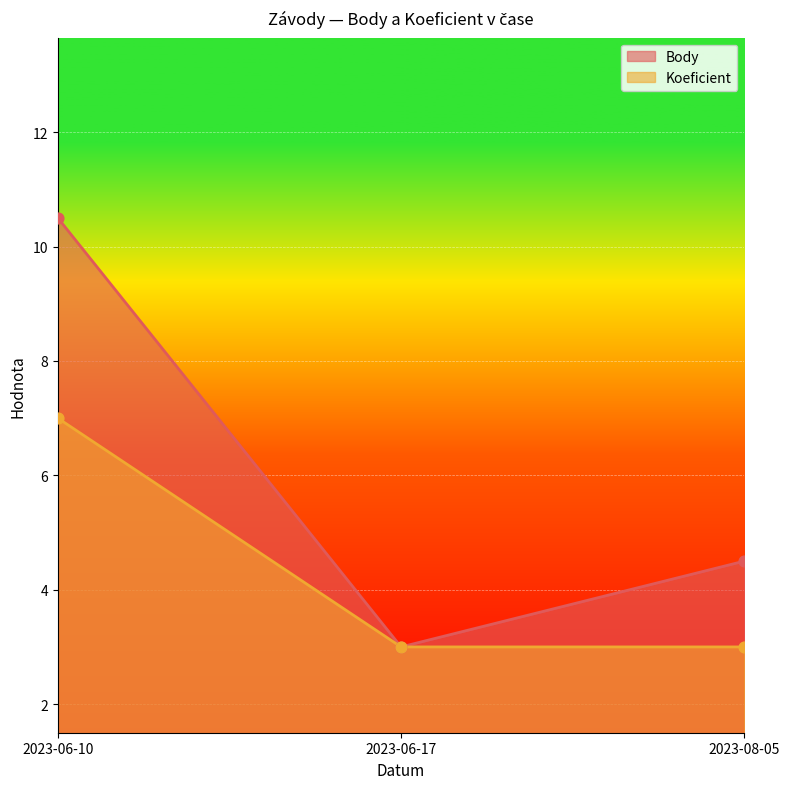

At how many categories does at least one series exceed 3?

2